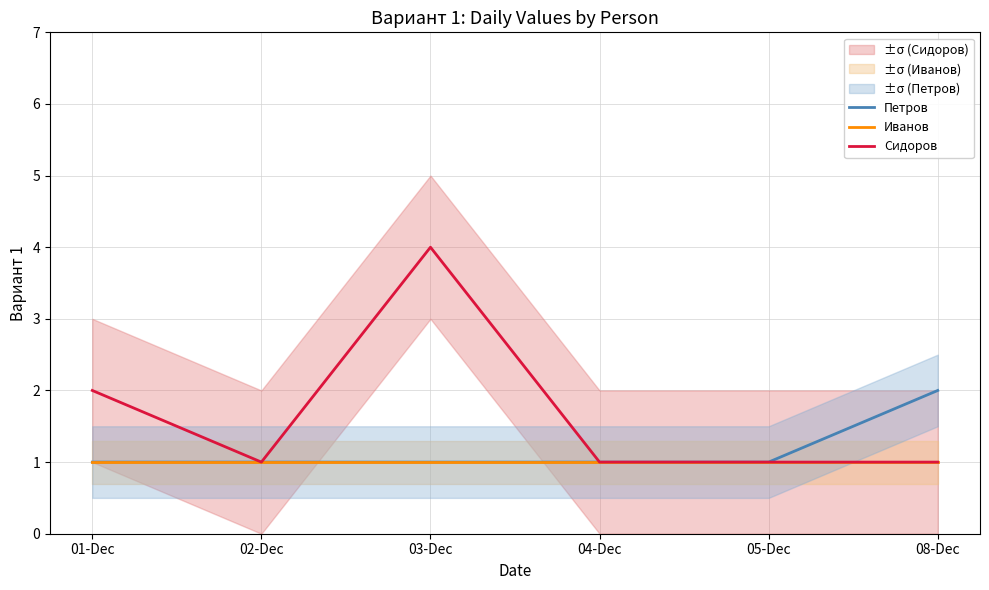

What is the difference between the maximum and minimum values in the Петров series?

1